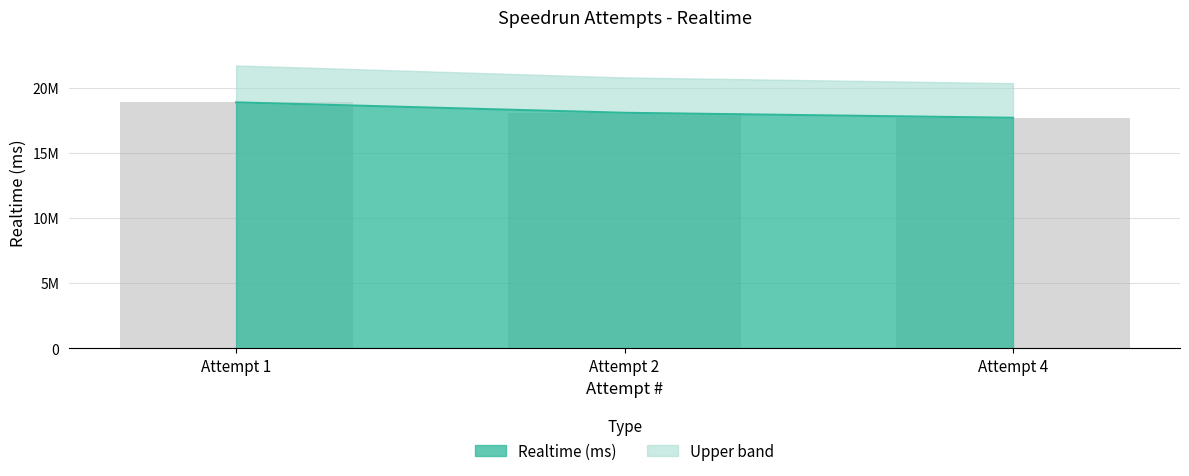

List the labels in order of value, largest first.

Attempt 1, Attempt 2, Attempt 4